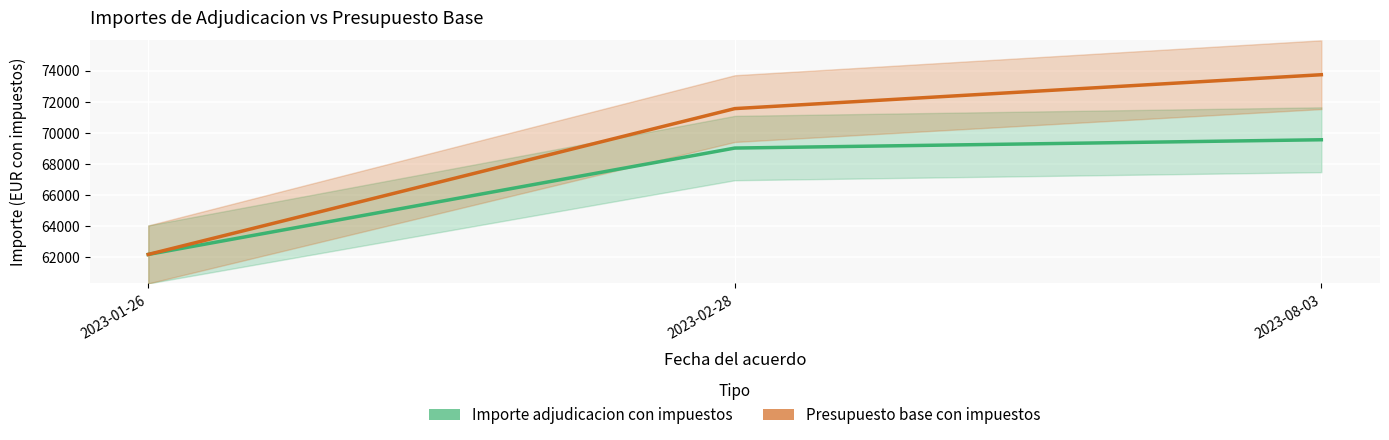

True or false: Presupuesto base con impuestos has a value of 62169.1 at 2023-01-26.

True